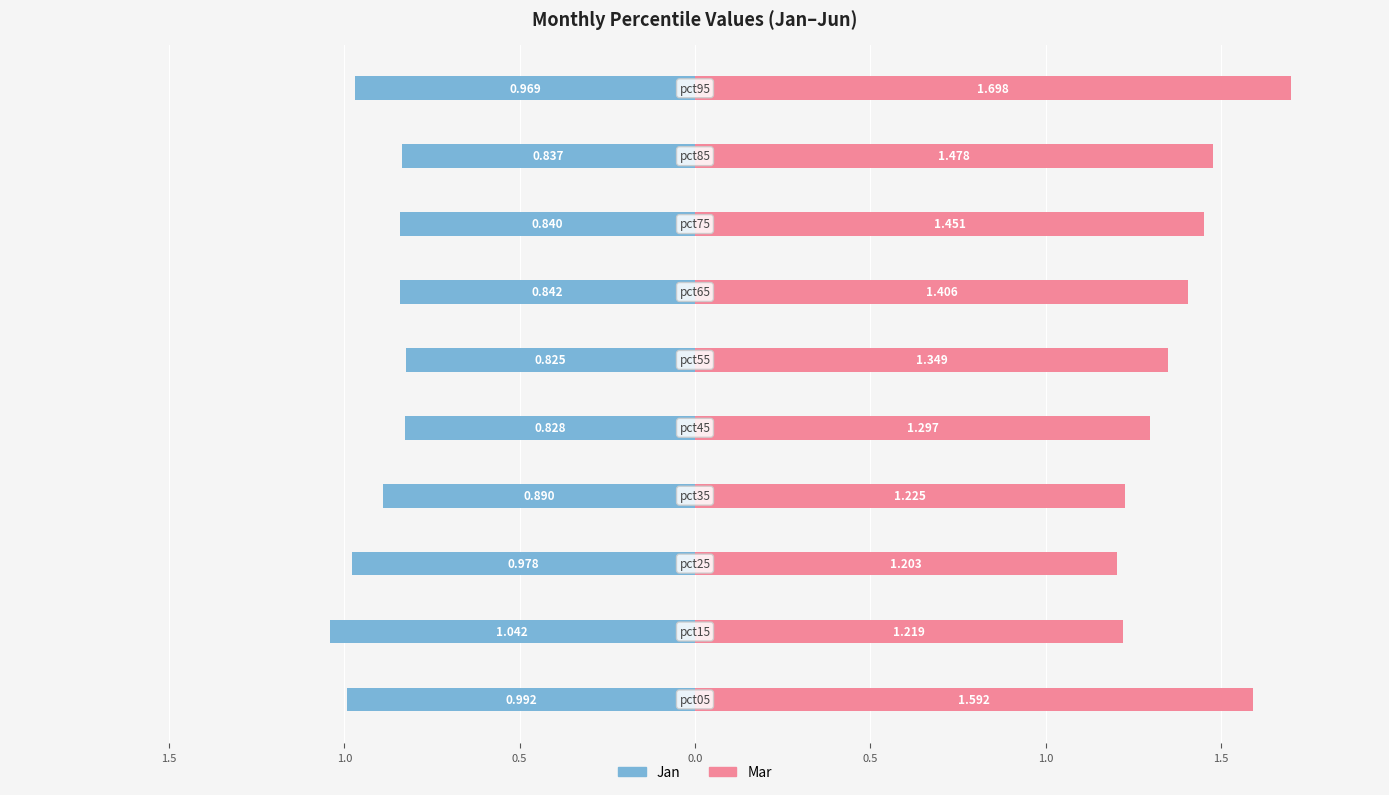

Is it true that Mar equals 1.0 at 9?

False